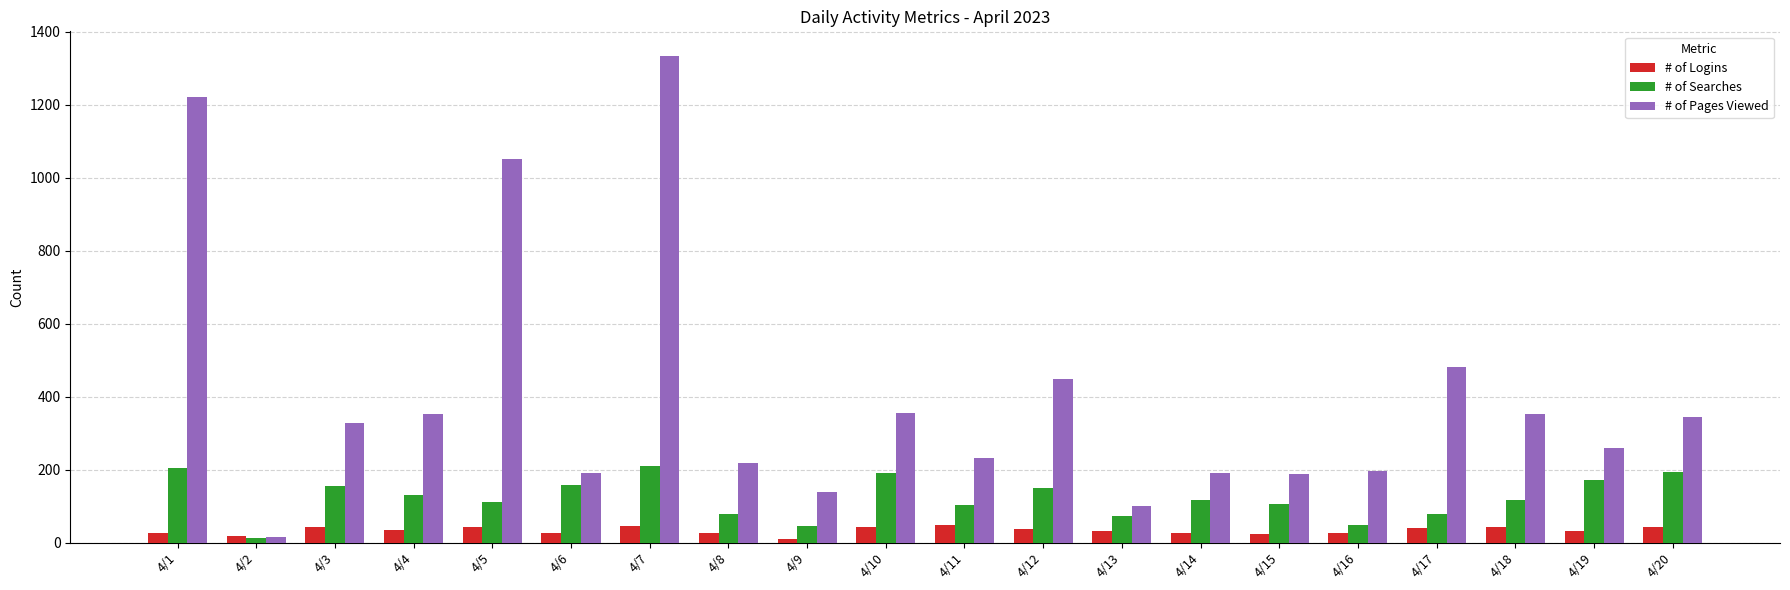

Count the number of data series in this chart.

3